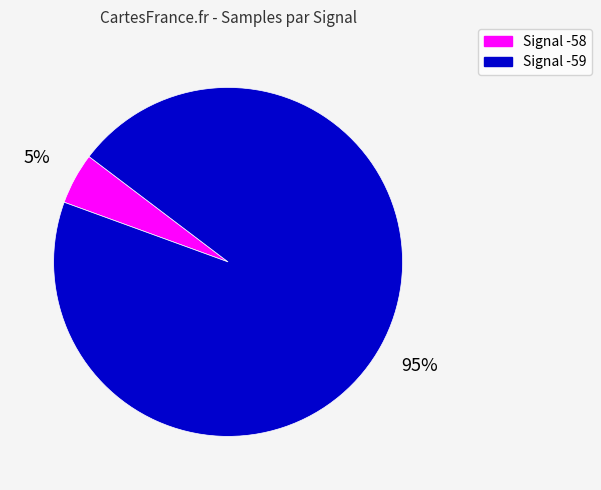

To the nearest percent, what percentage of the pie is Signal -59?

95%